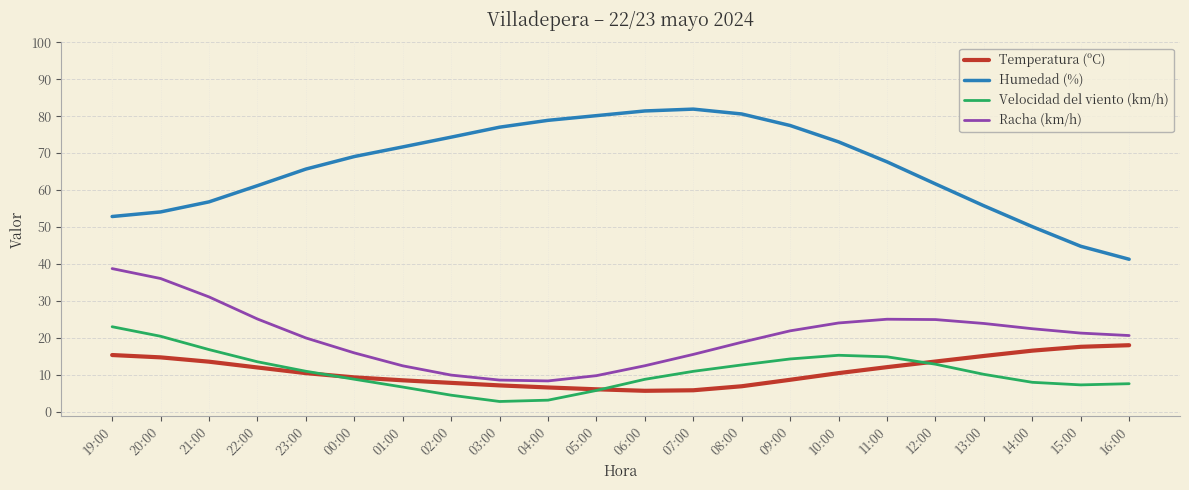

True or false: Temperatura (ºC) and Humedad (%) cross at least once.

False